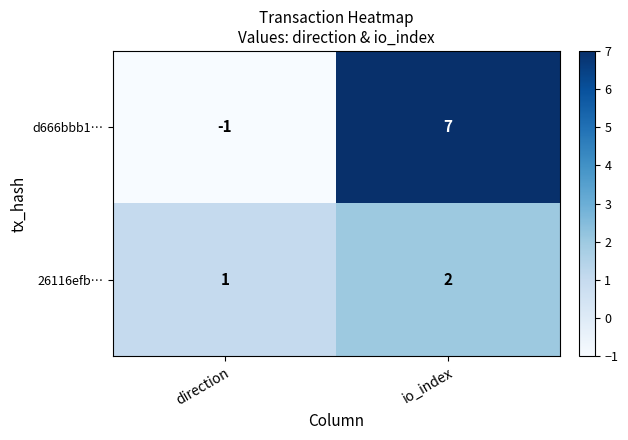

At how many categories does at least one series exceed 3?

1